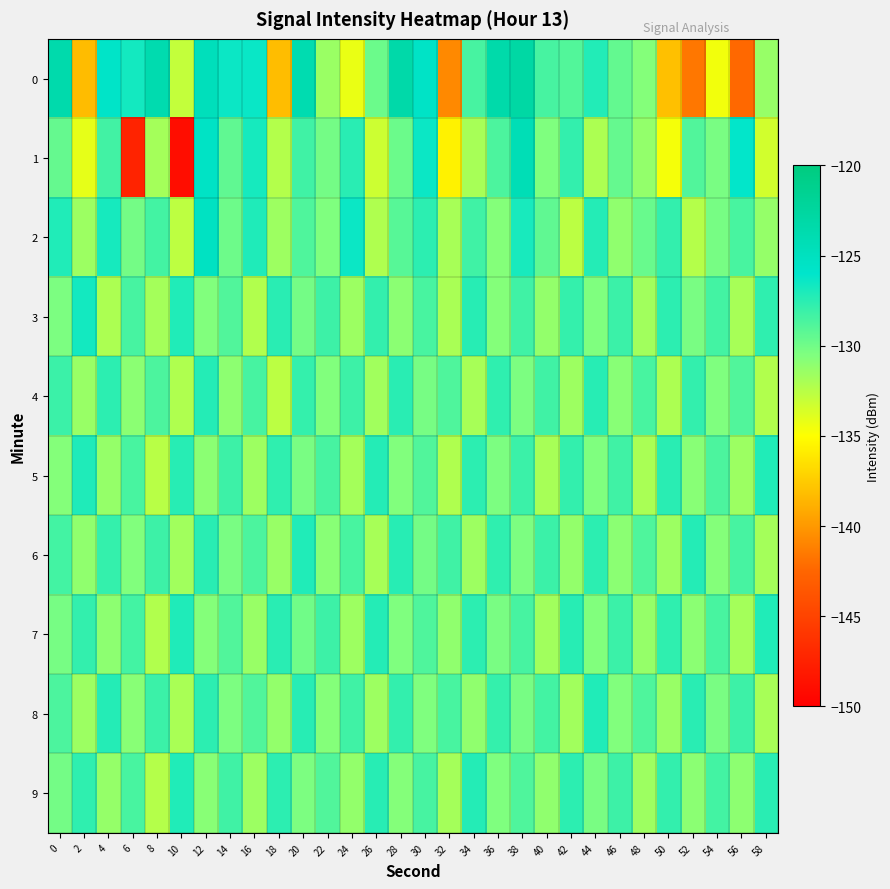

Which series has the widest spread of values?

1